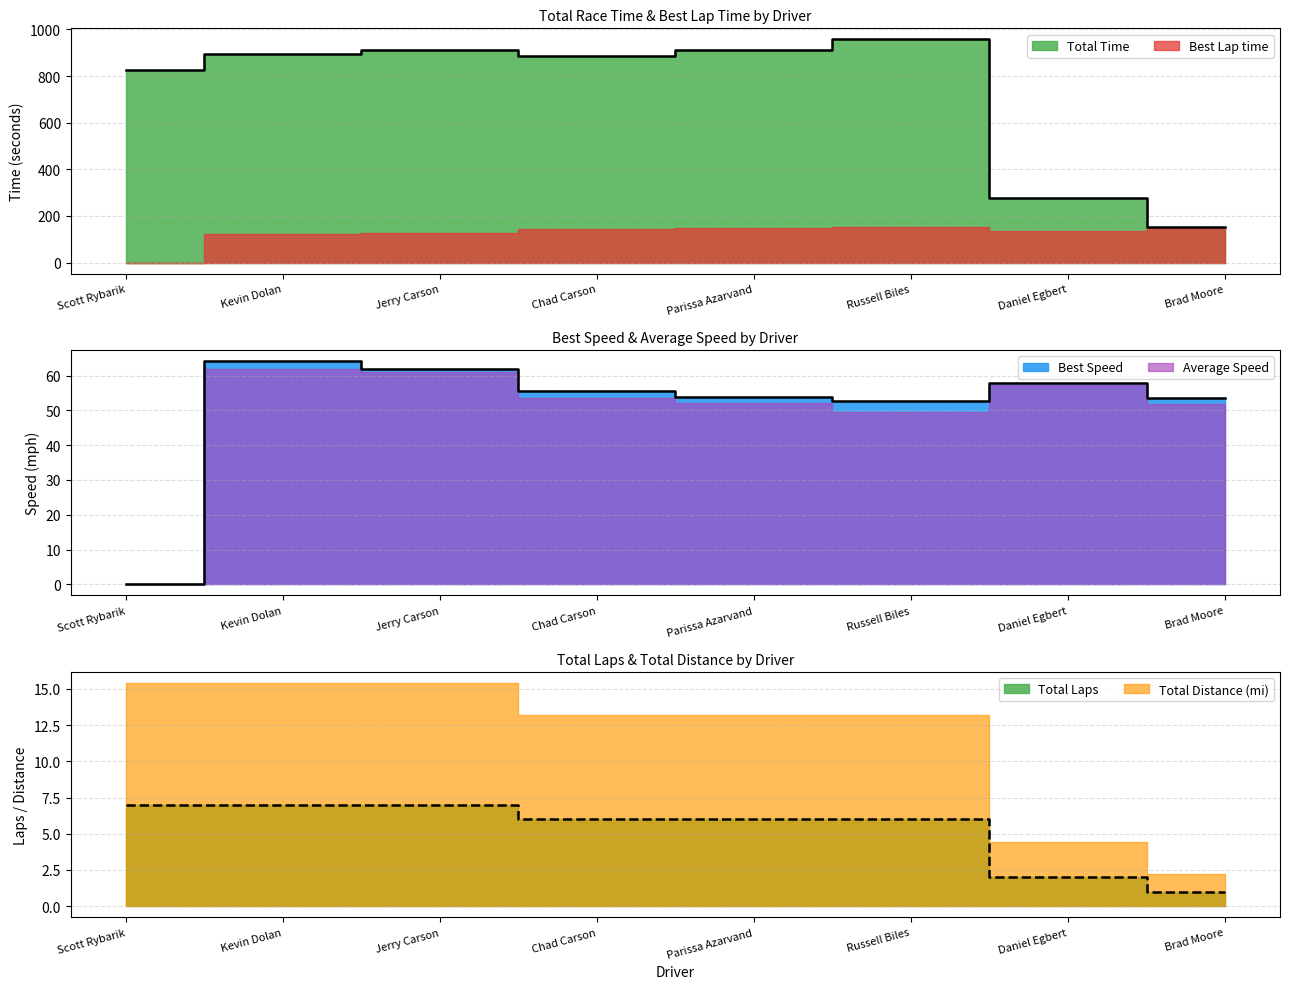

What is the highest value of the Best Speed series?

64.1